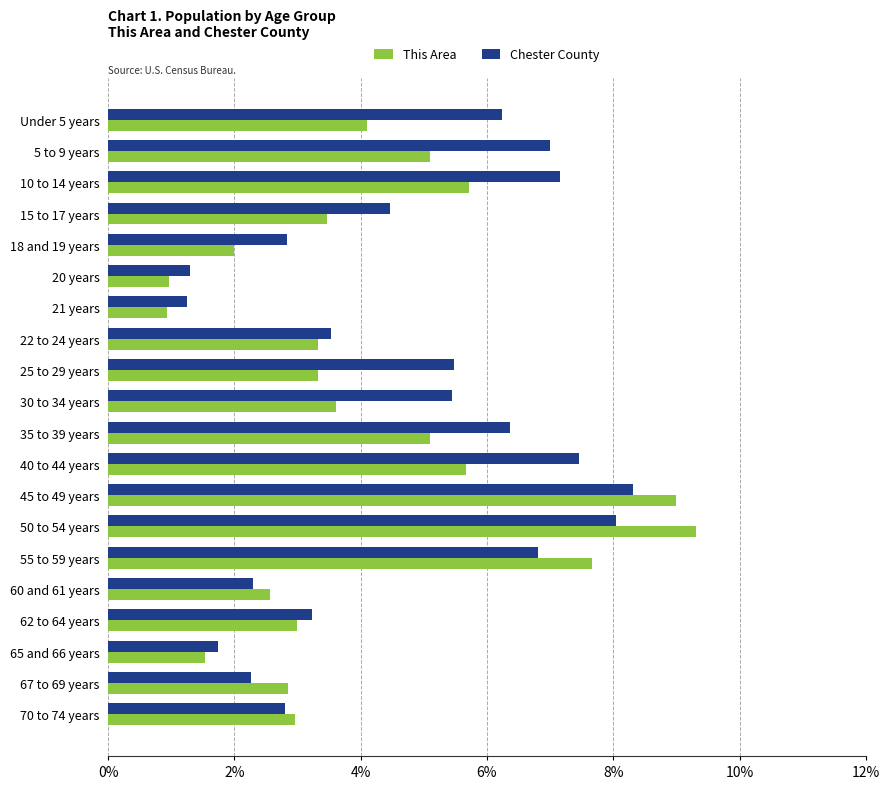

How many data points in Chester County are less than 5?

10